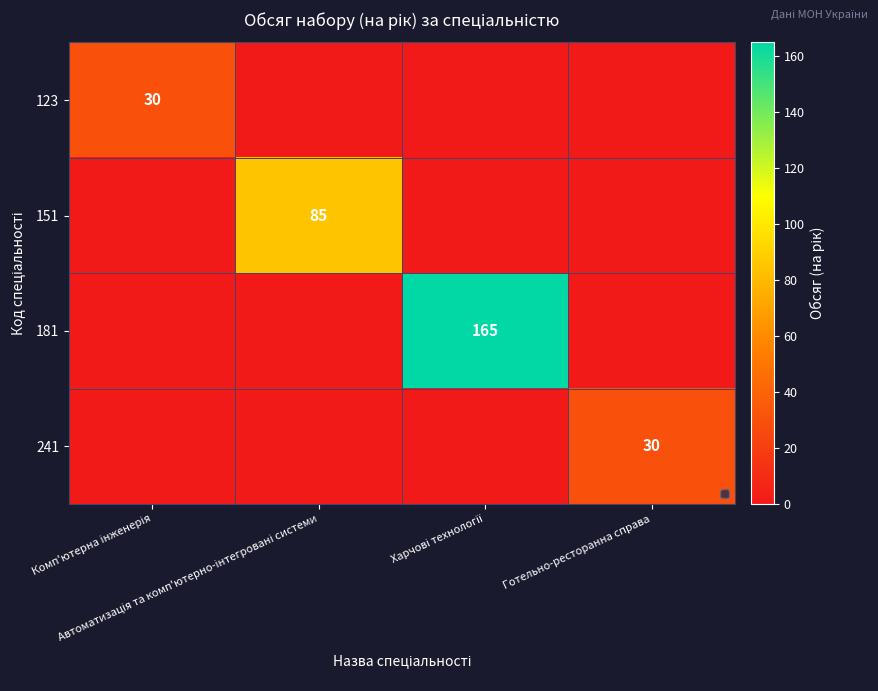

What is the sum of all 241 values?

30